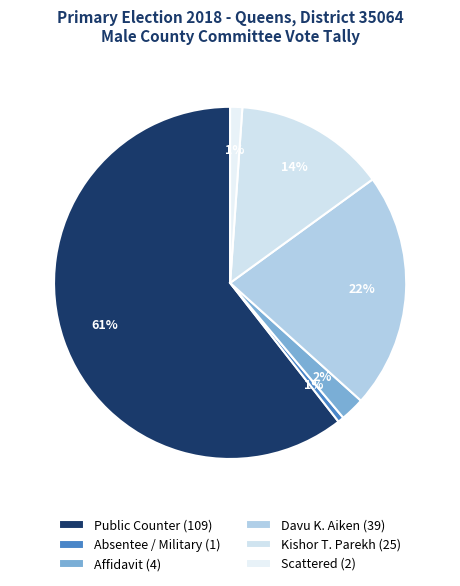

What is the largest slice in the pie chart?

Public Counter (109)